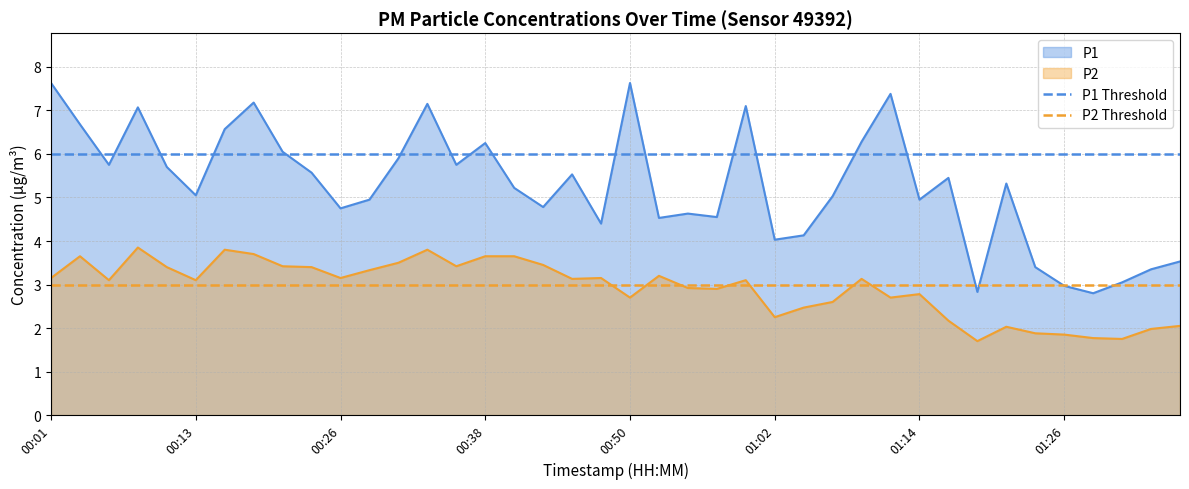

True or false: P1 and P2 cross at least once.

False